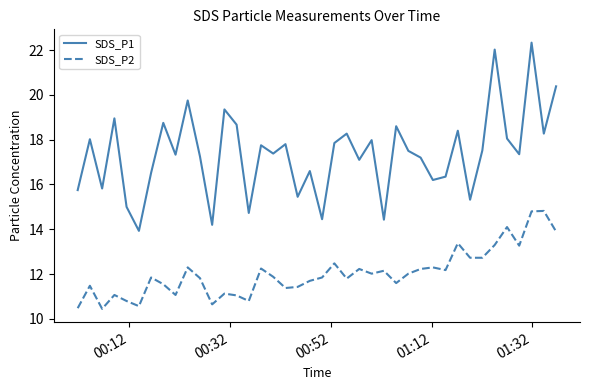

Which series has the widest spread of values?

SDS_P1